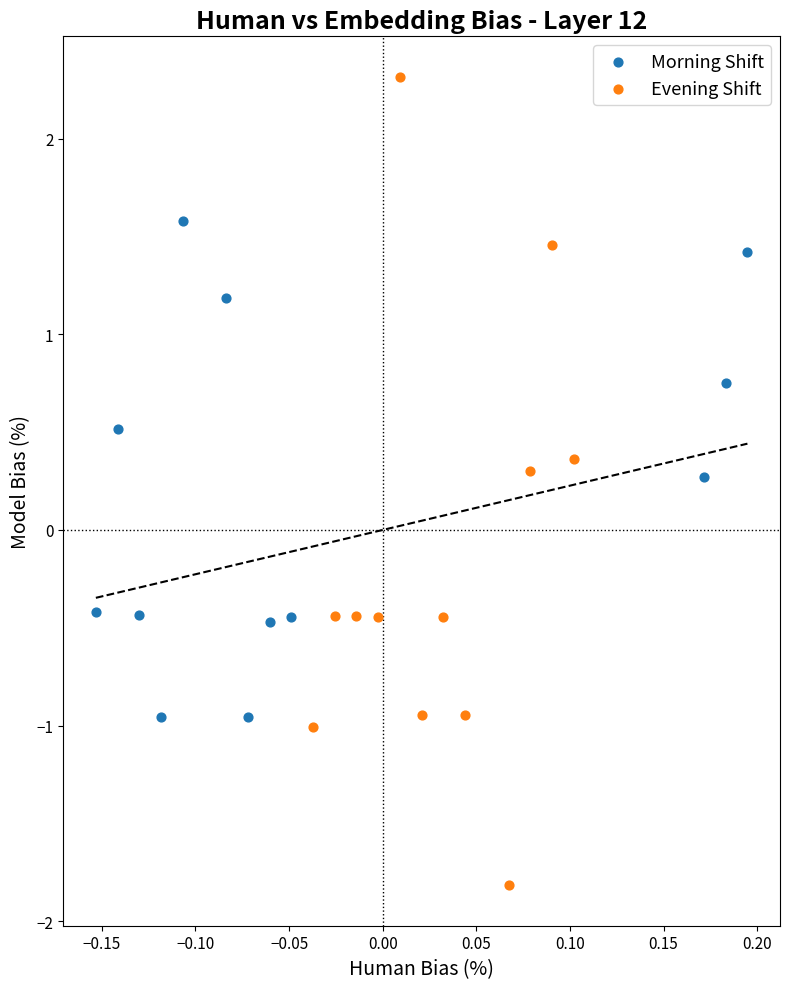

What are all the series names shown in the legend?

Morning Shift, Evening Shift